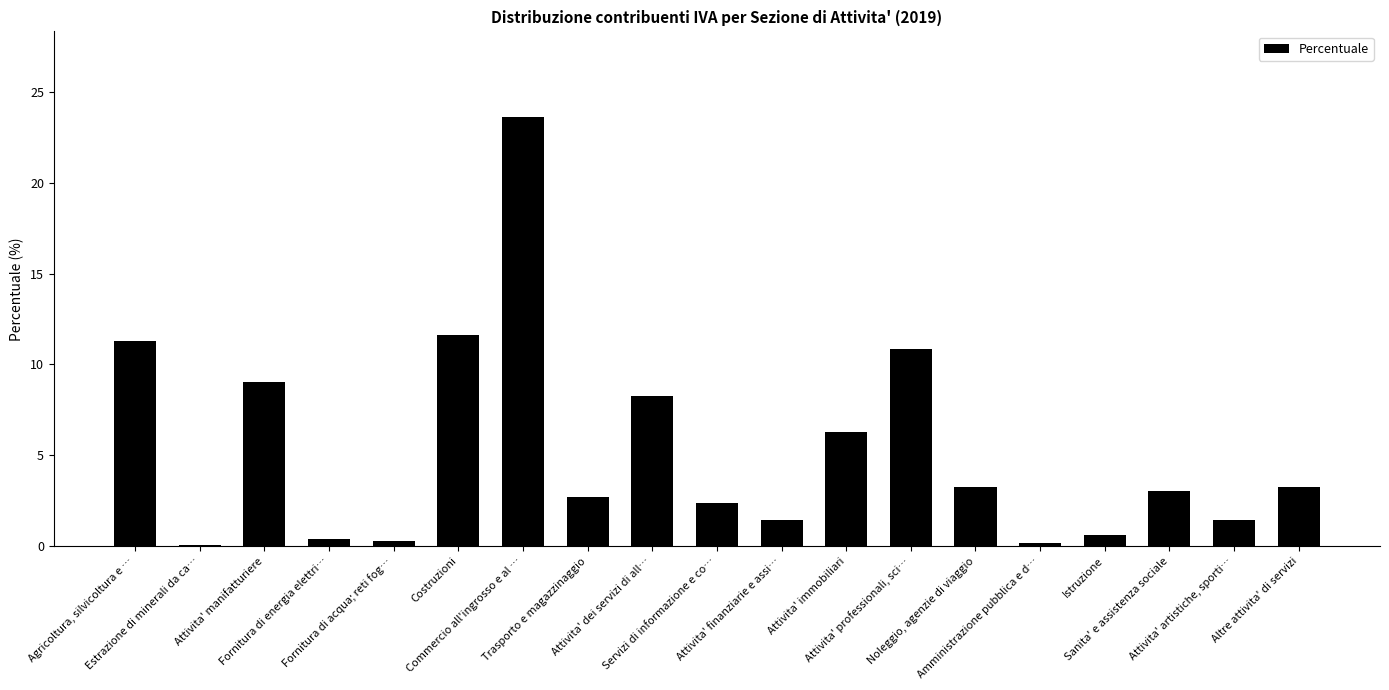

What is the greatest value displayed?

23.6